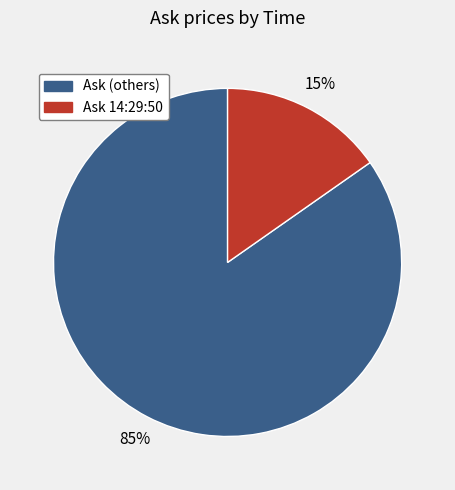

To the nearest percent, what is the average slice percentage?

50%